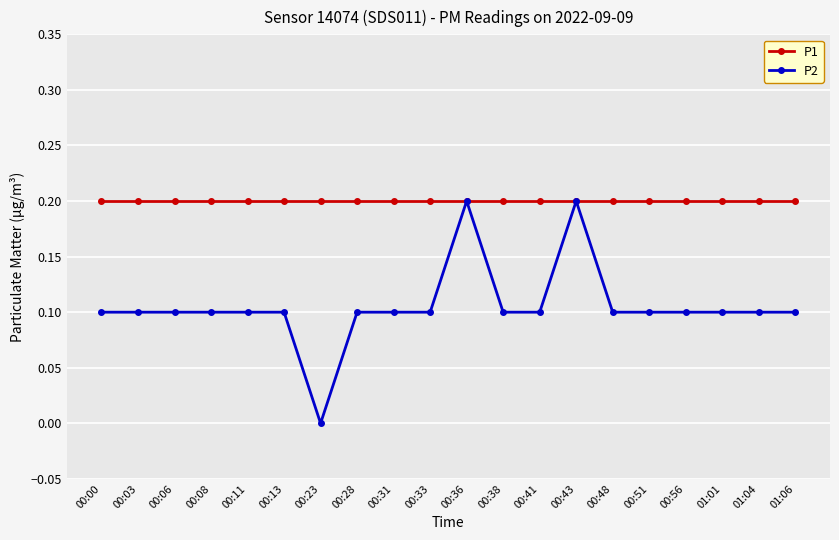

Which series changed the most between 00:36 and 01:01?

P2